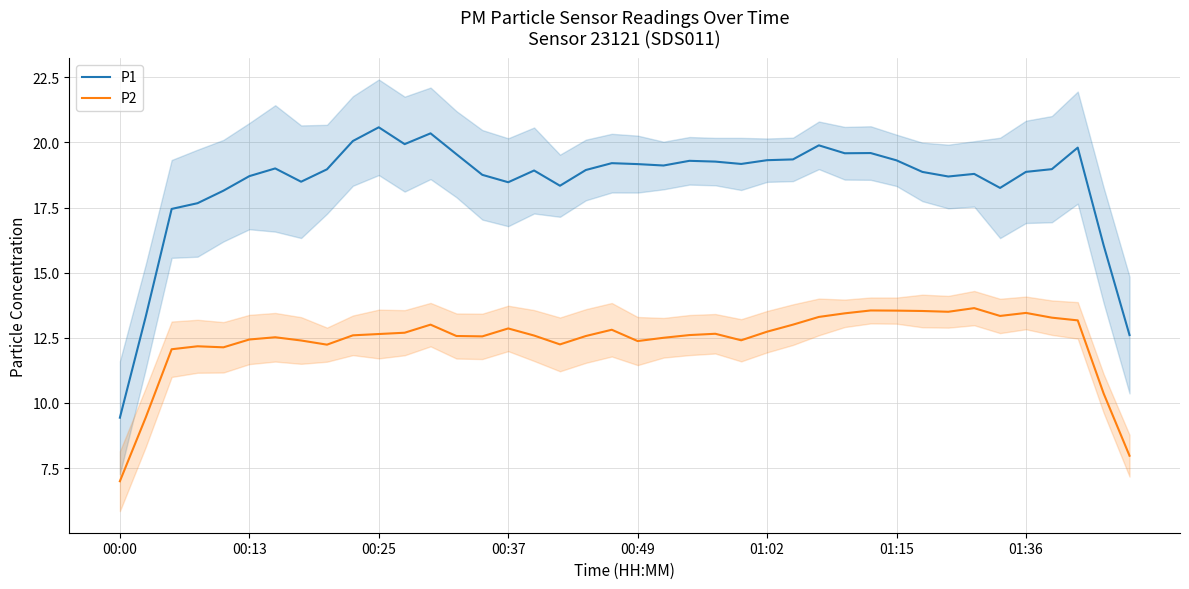

True or false: P2 has a value of 7.9 at 00:37.

False